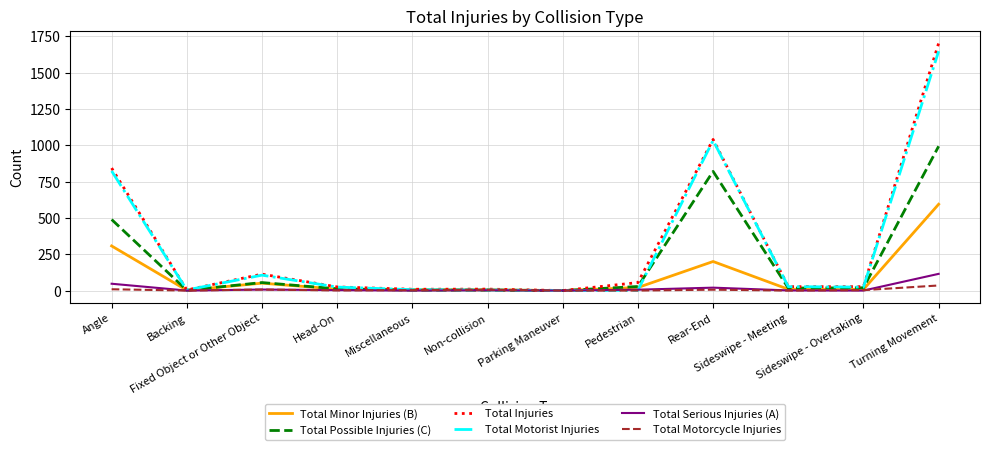

What is the total value across all series at Sideswipe - Overtaking?

81